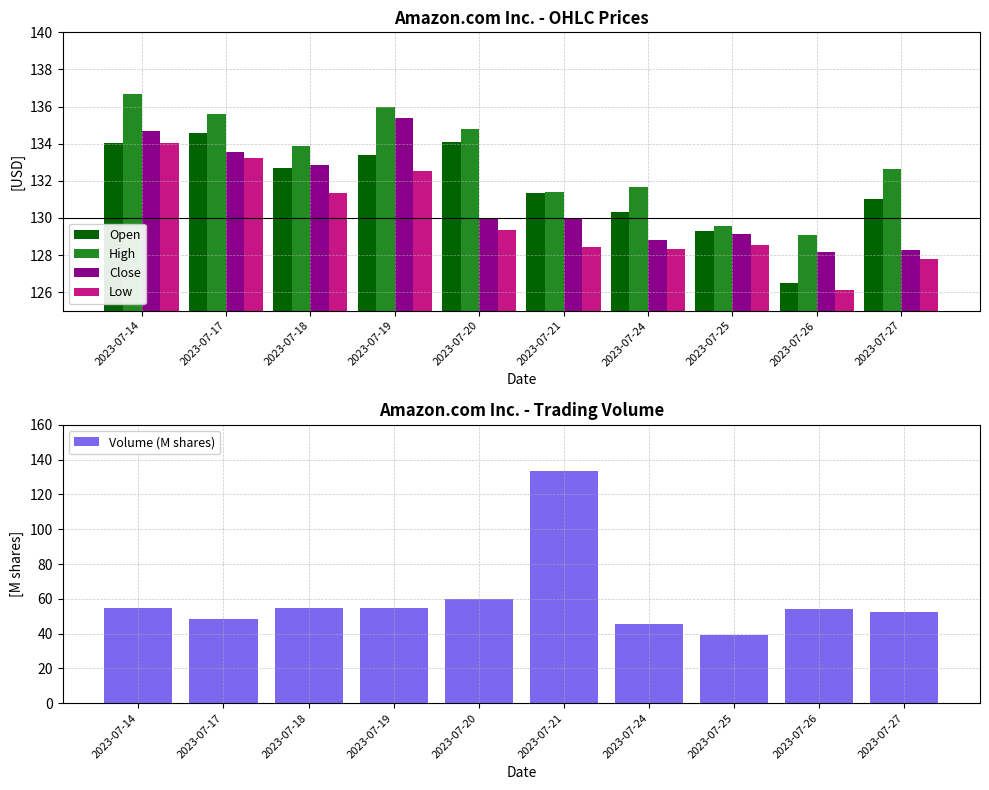

True or false: Open has a value of 132.7 at 2023-07-18.

True